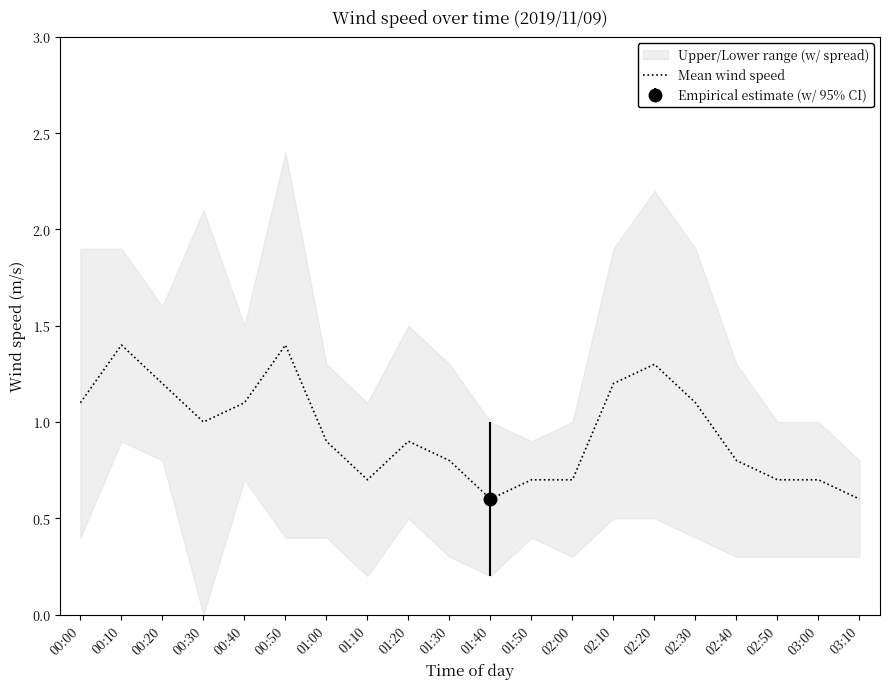

What is the smallest value displayed?

0.6